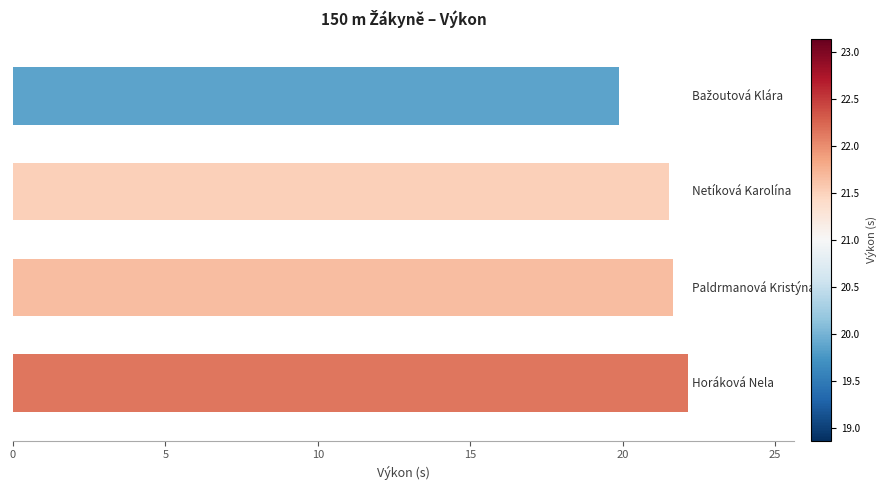

What is the value of the 2nd bar from the top?

21.5